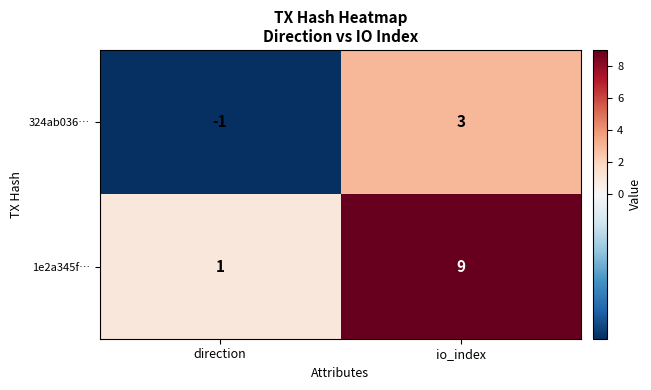

Rank the series by their maximum value, from highest to lowest.

1e2a345f…, 324ab036…